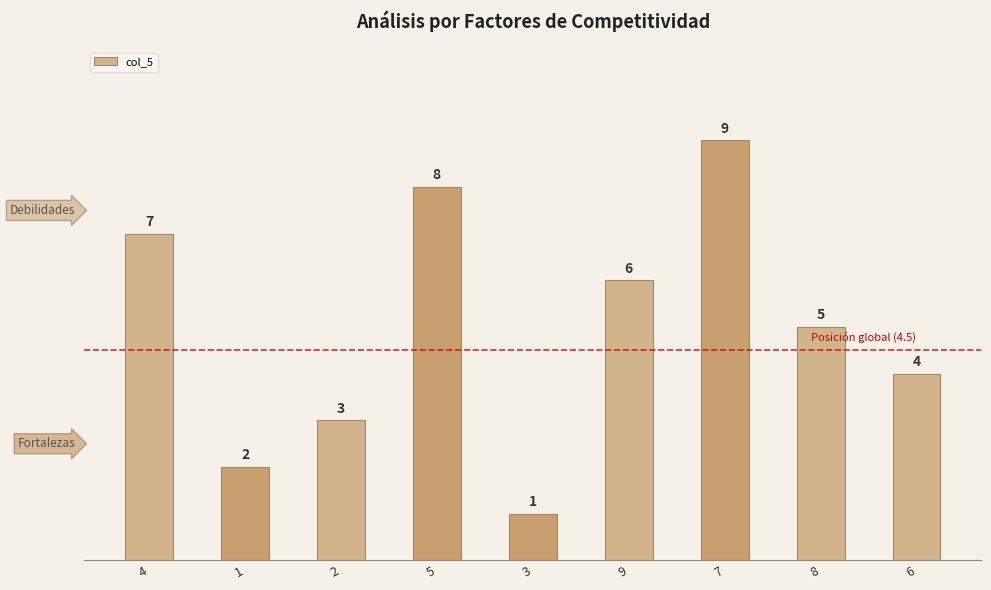

List the labels in order of value, largest first.

7, 5, 4, 9, 8, 6, 2, 1, 3